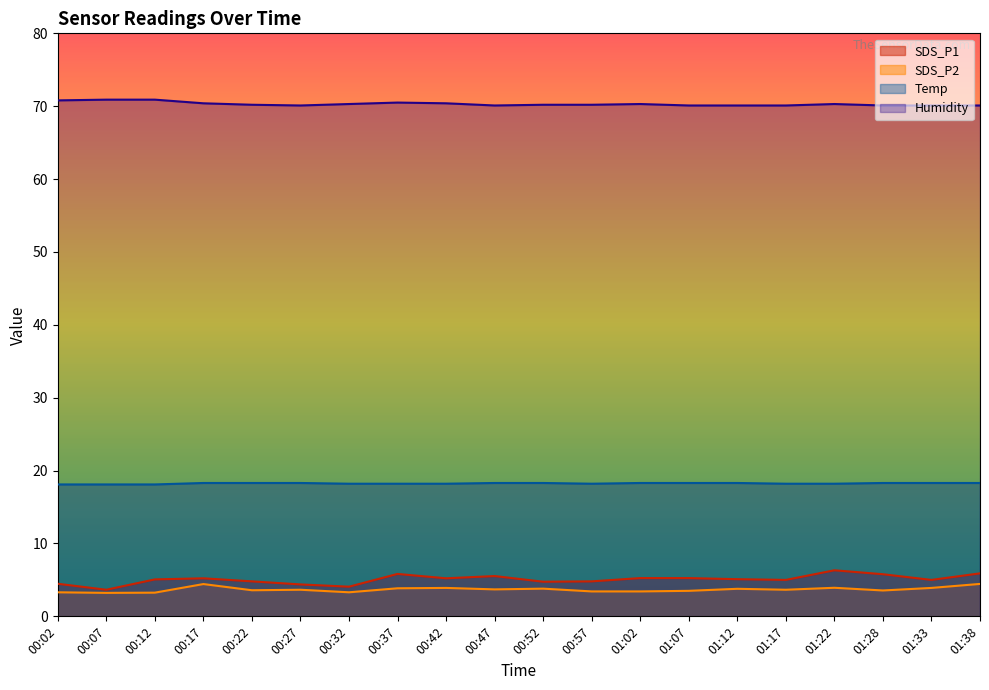

What is the minimum value shown in the chart?

3.2